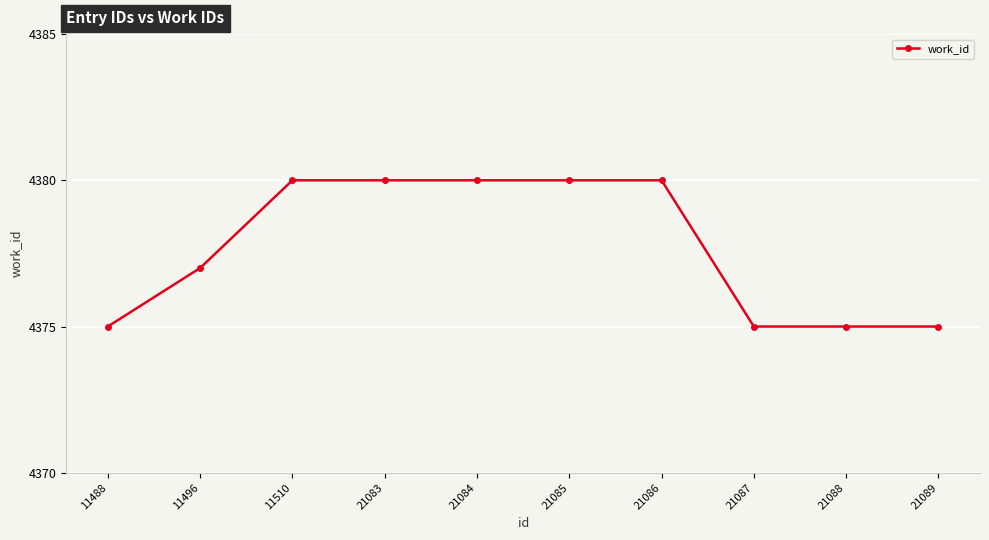

Is this an area chart (filled region under the line)?

No